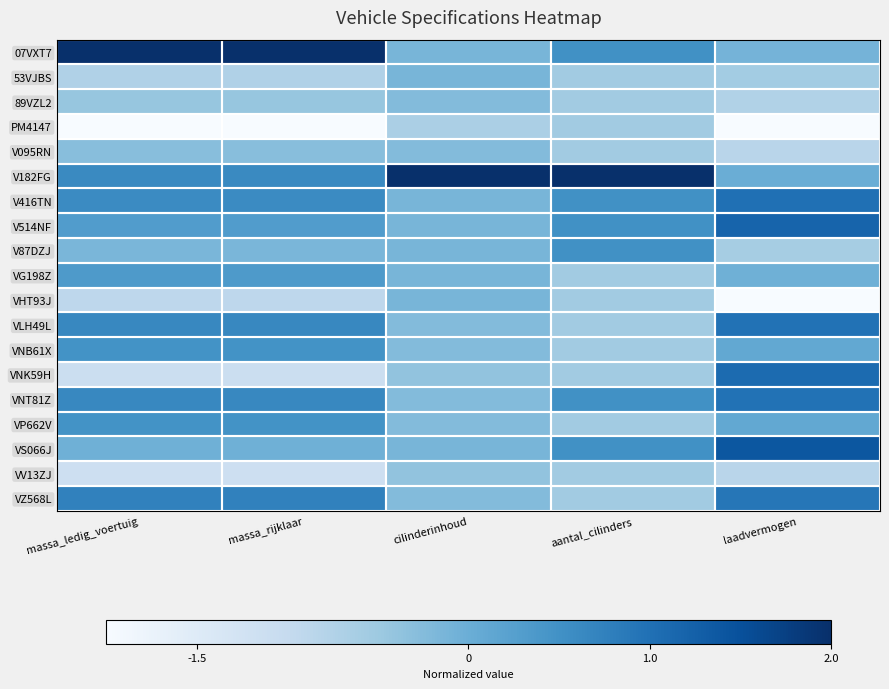

Count the number of categories in the chart.

5